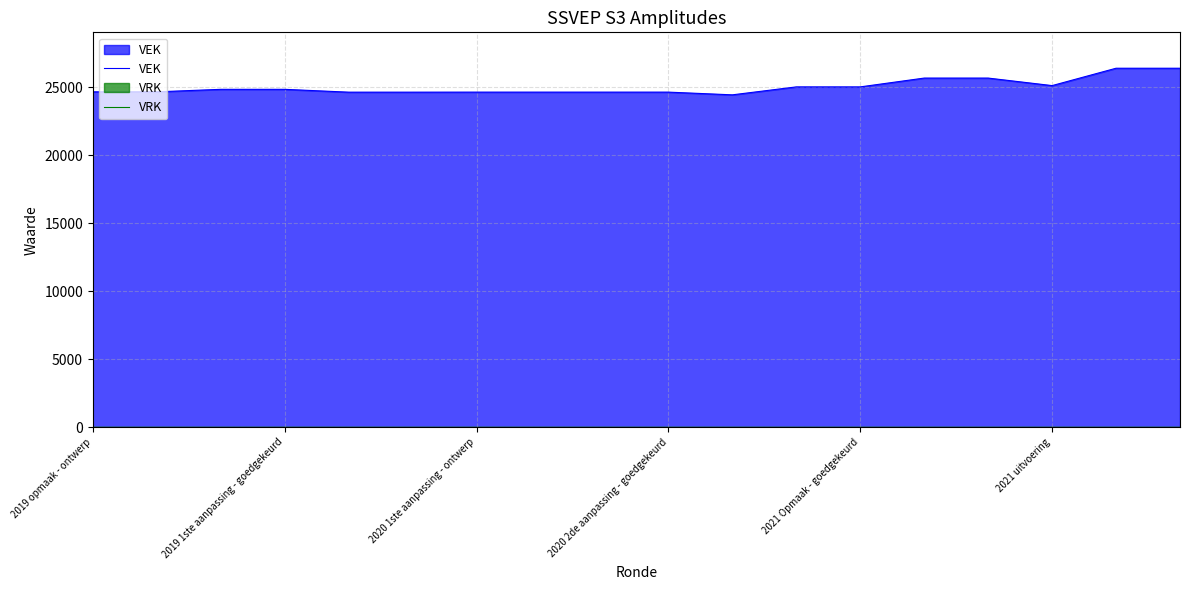

True or false: VRK and VEK intersect in this chart.

False